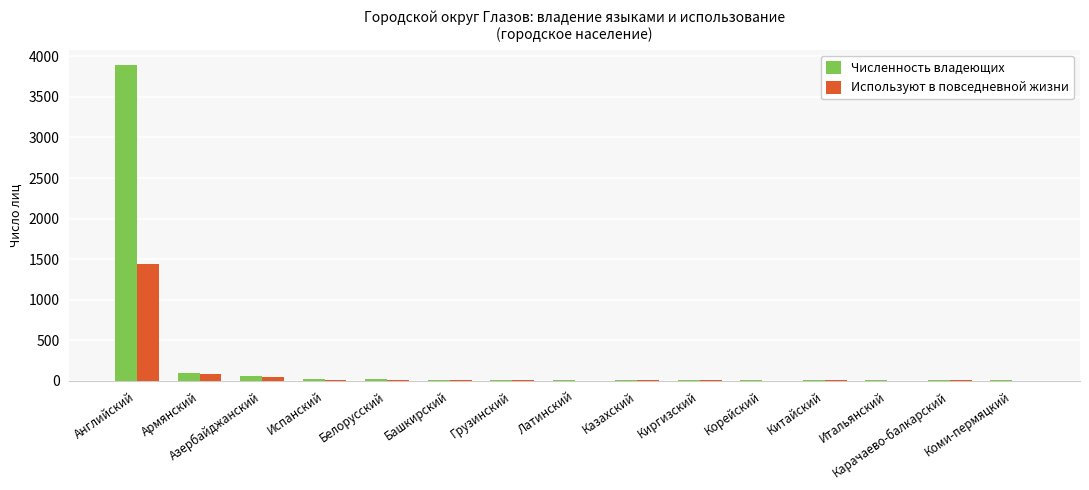

What is the sum of the Численность владеющих values at Киргизский and Корейский?

22